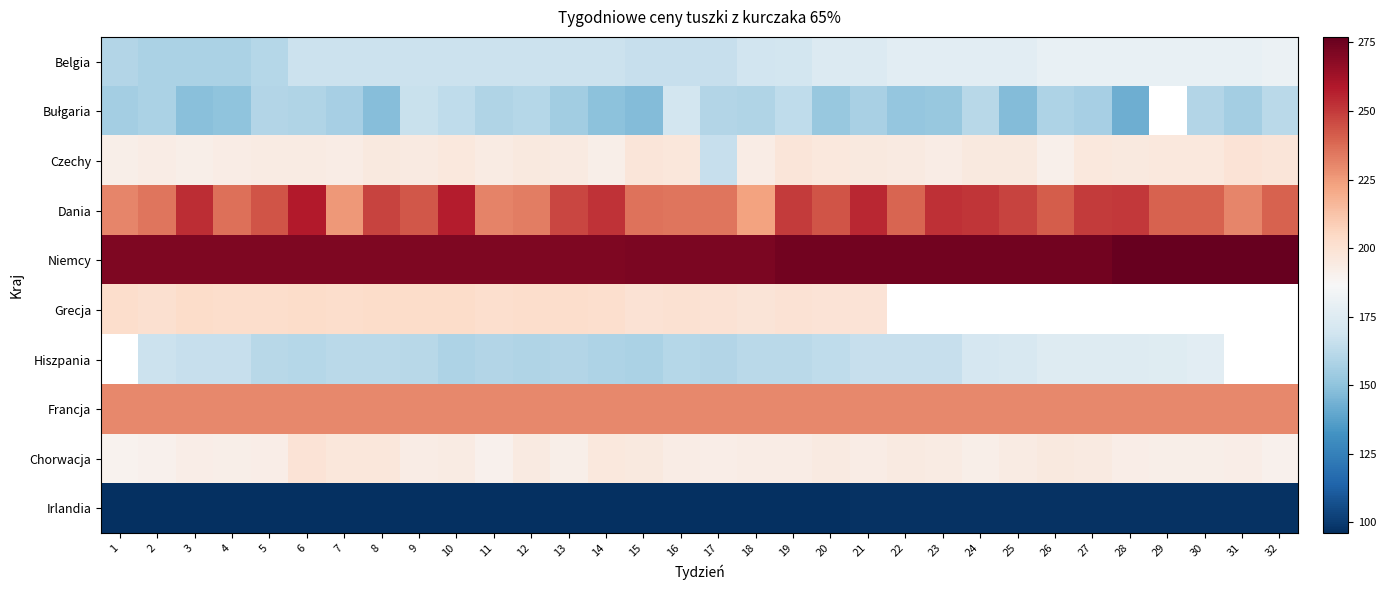

Which has a higher value, 20 or 32?

32